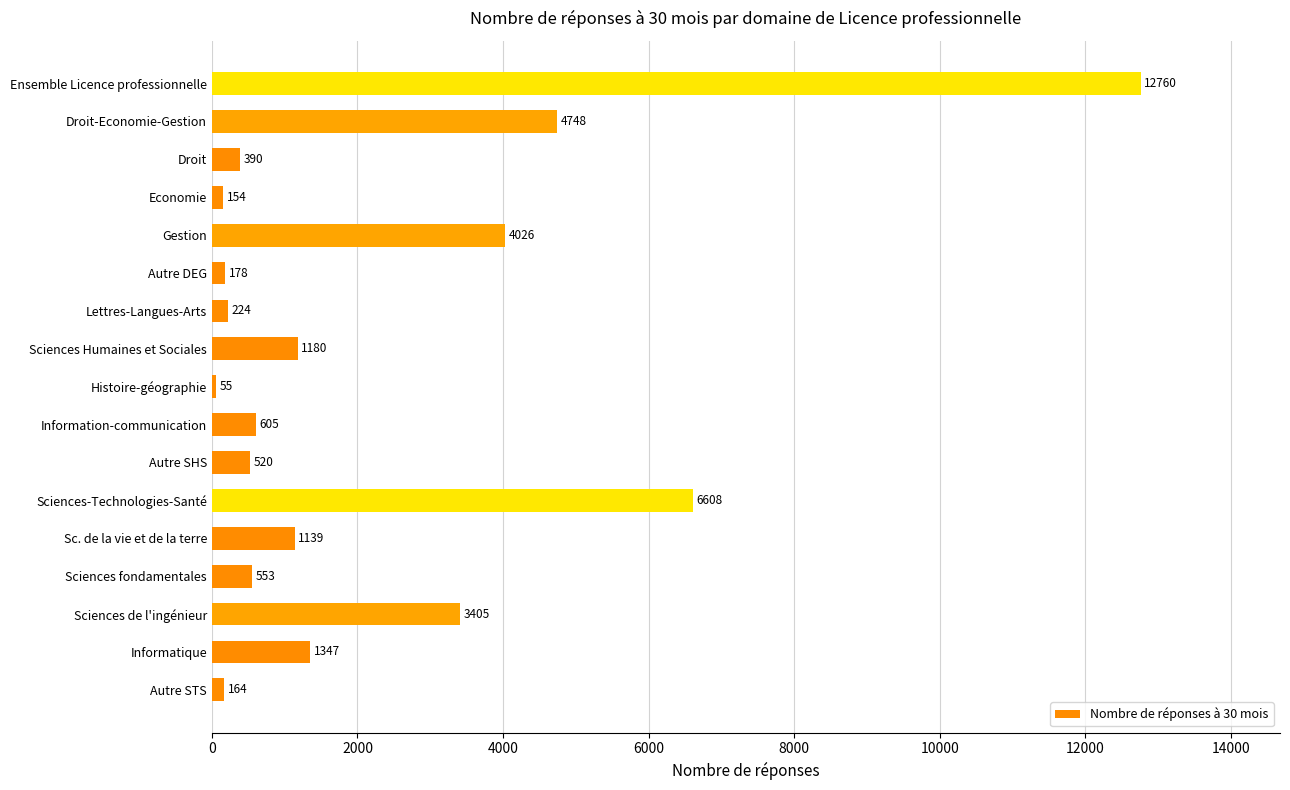

List the labels in order of value, smallest first.

Histoire-géographie, Economie, Autre STS, Autre DEG, Lettres-Langues-Arts, Droit, Autre SHS, Sciences fondamentales, Information-communication, Sc. de la vie et de la terre, Sciences Humaines et Sociales, Informatique, Sciences de l'ingénieur, Gestion, Droit-Economie-Gestion, Sciences-Technologies-Santé, Ensemble Licence professionnelle